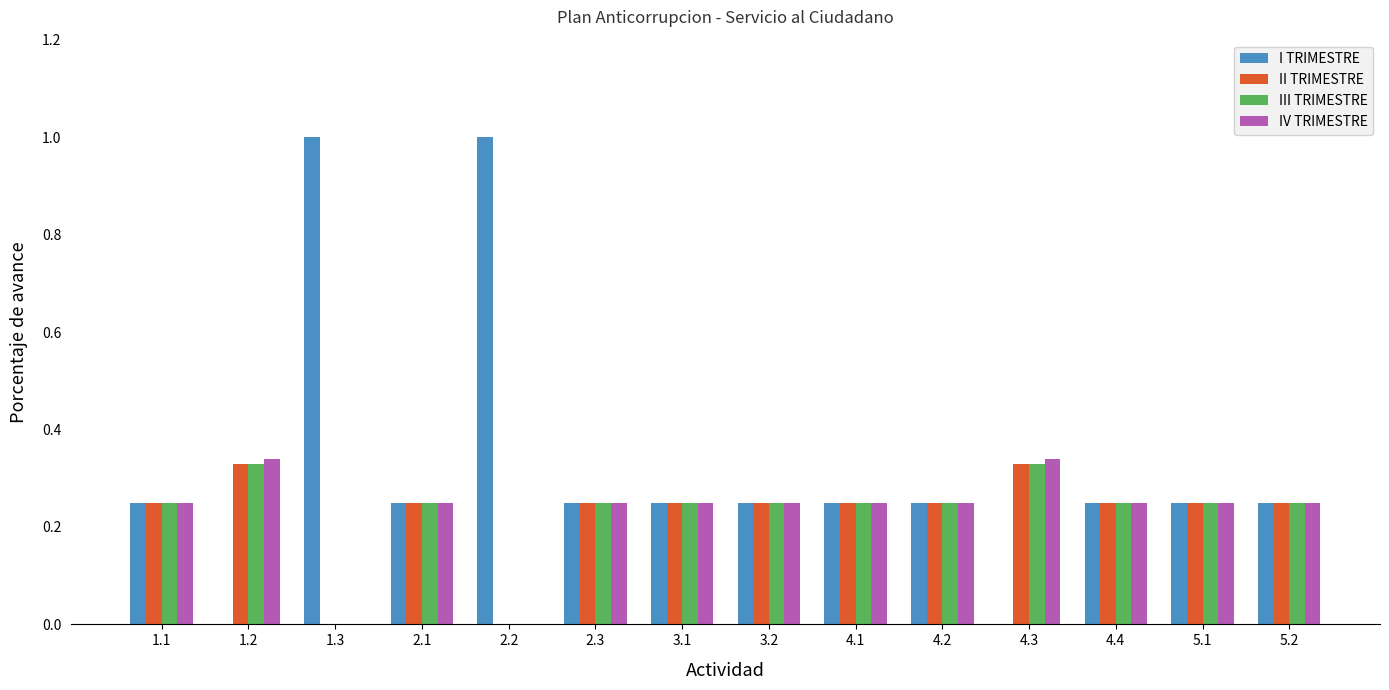

The value of III TRIMESTRE at 1.1 is 0.1. True or false?

False